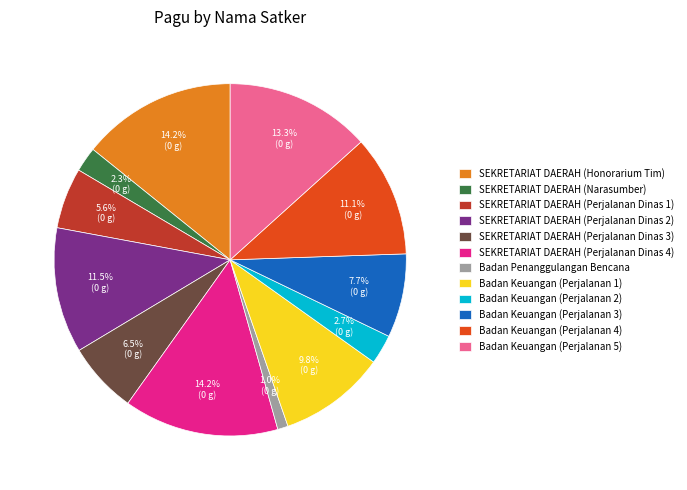

Which category has the smallest portion of the pie?

Badan Penanggulangan Bencana